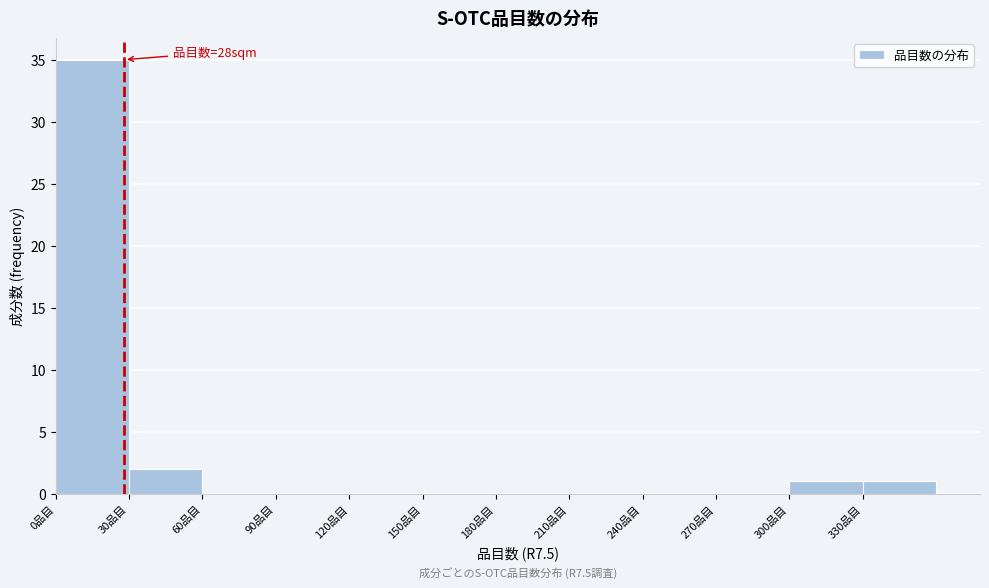

Which range on the x-axis has the tallest bar?

0 to 30